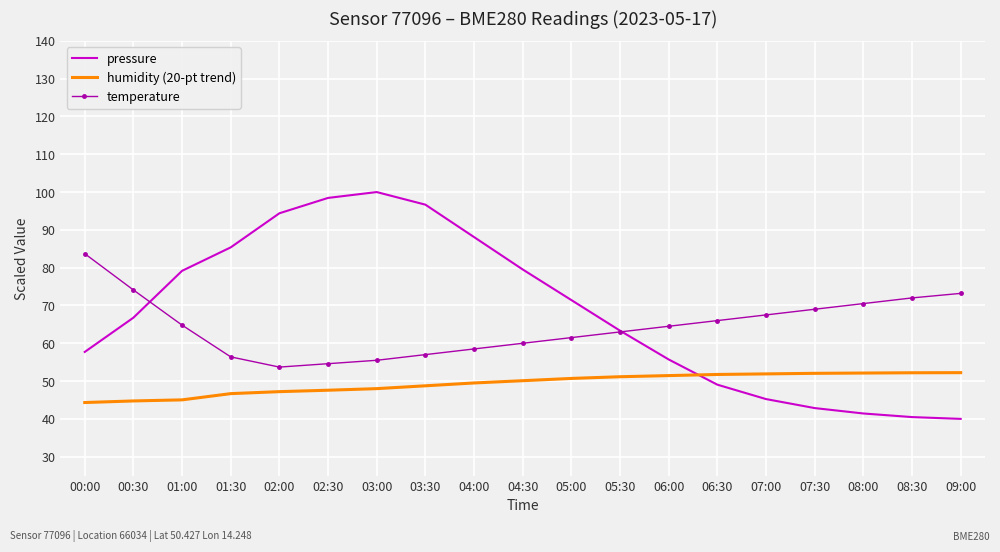

True or false: pressure has more than 1 interior local peaks.

False